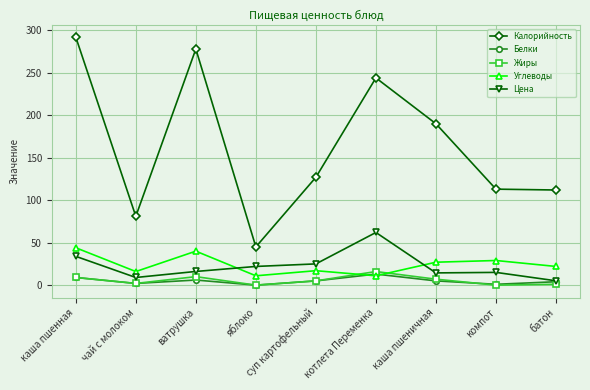

Which category has the highest value in the Белки series?

котлета Переменка